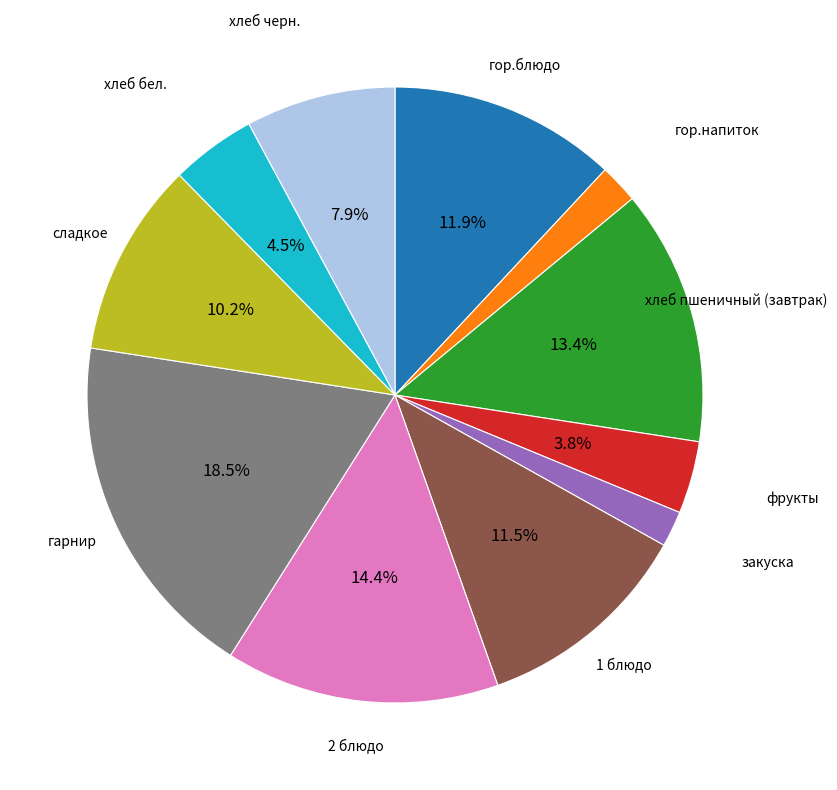

True or false: хлеб черн. accounts for 8% of the total.

True